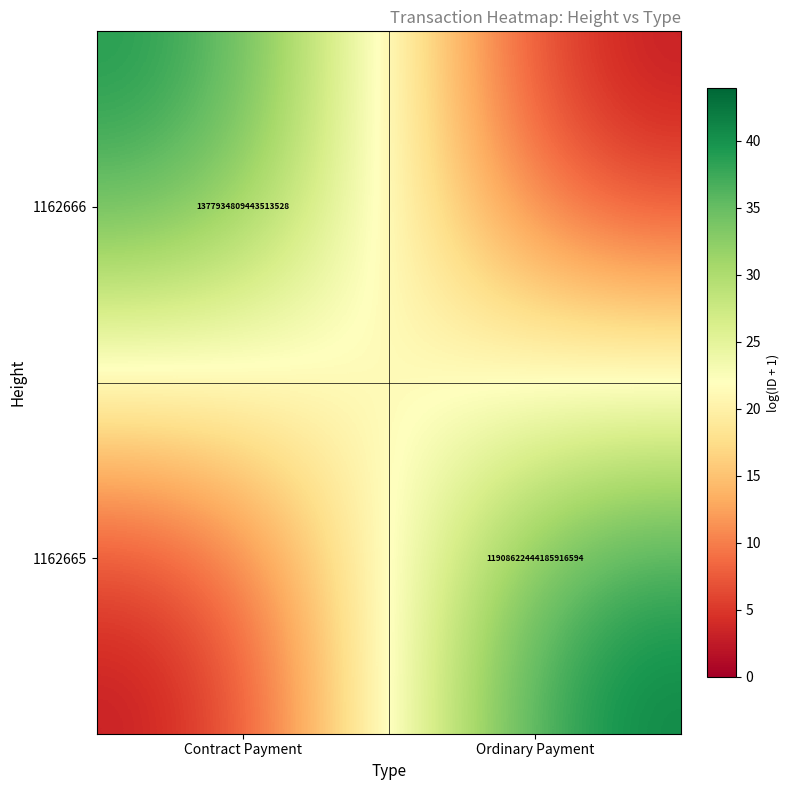

The value of 1162666 at Contract Payment is 1377934809443513600. True or false?

True